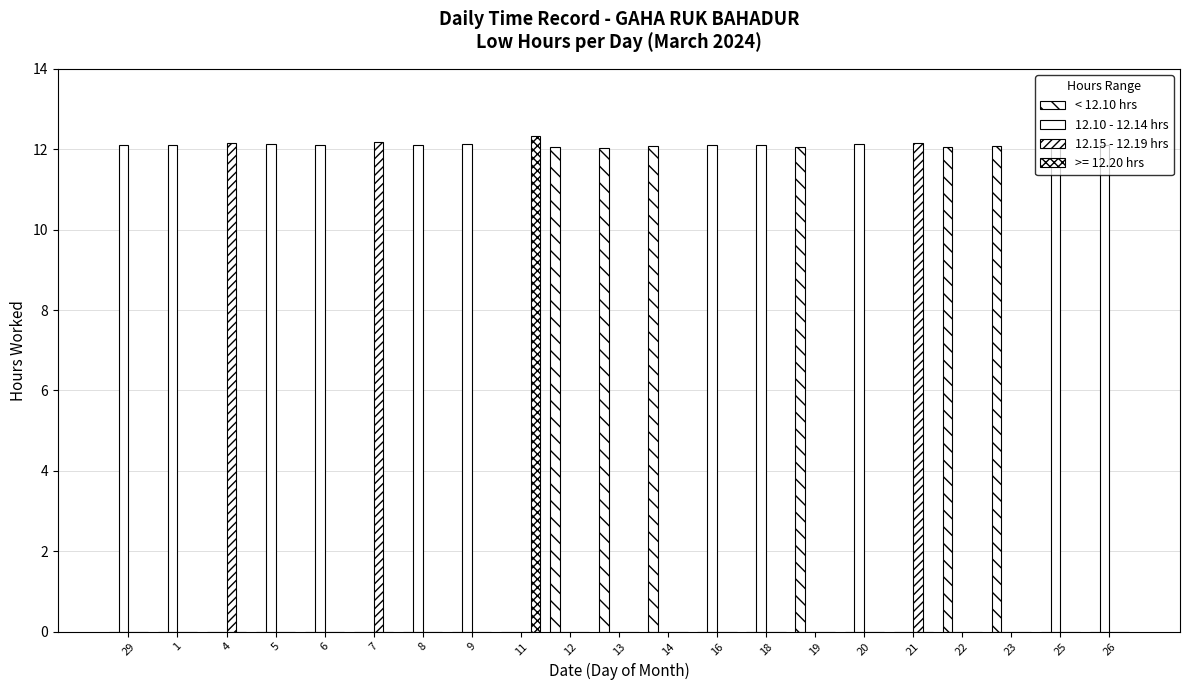

What is the total value across all series at 20?

12.1